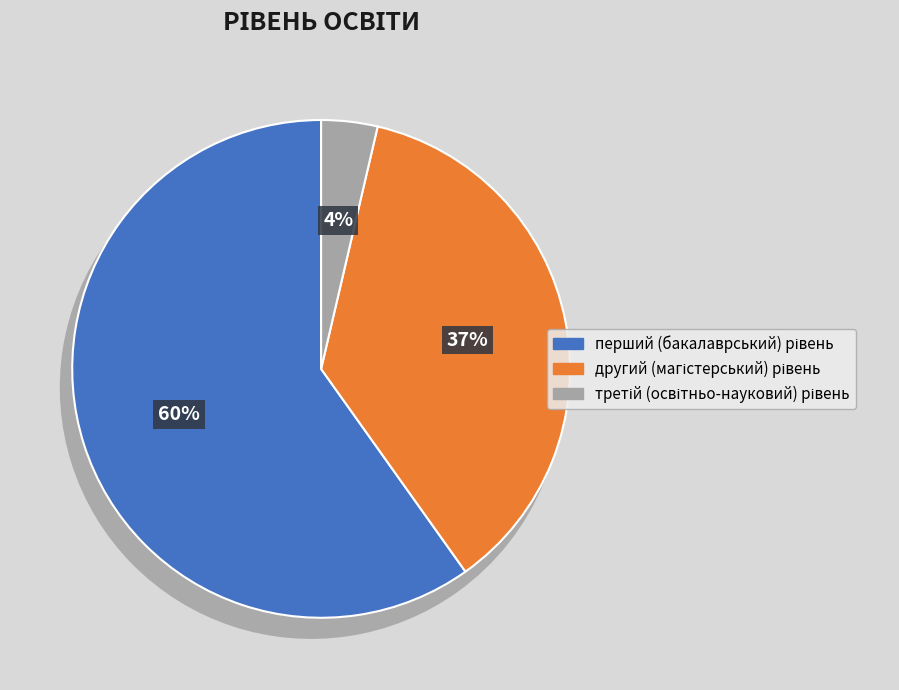

How many segments does this pie chart have?

3